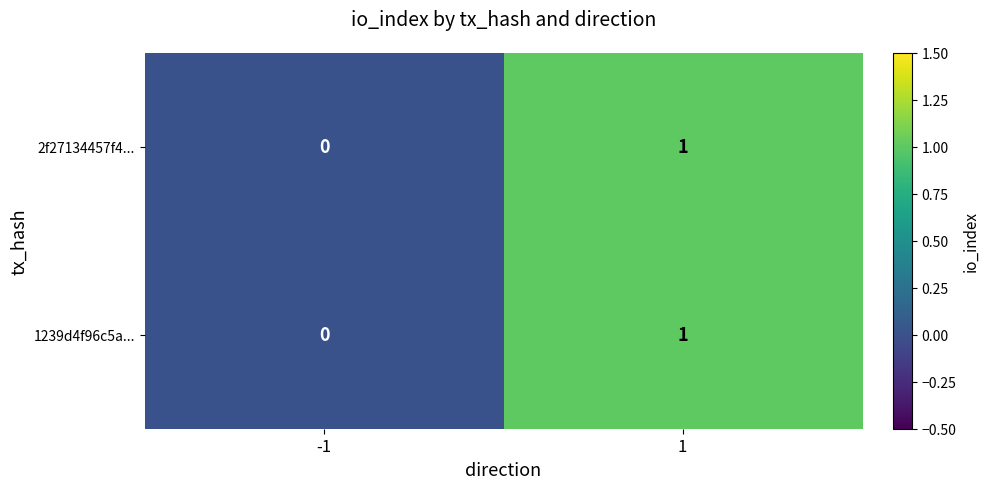

What is the greatest value displayed?

1